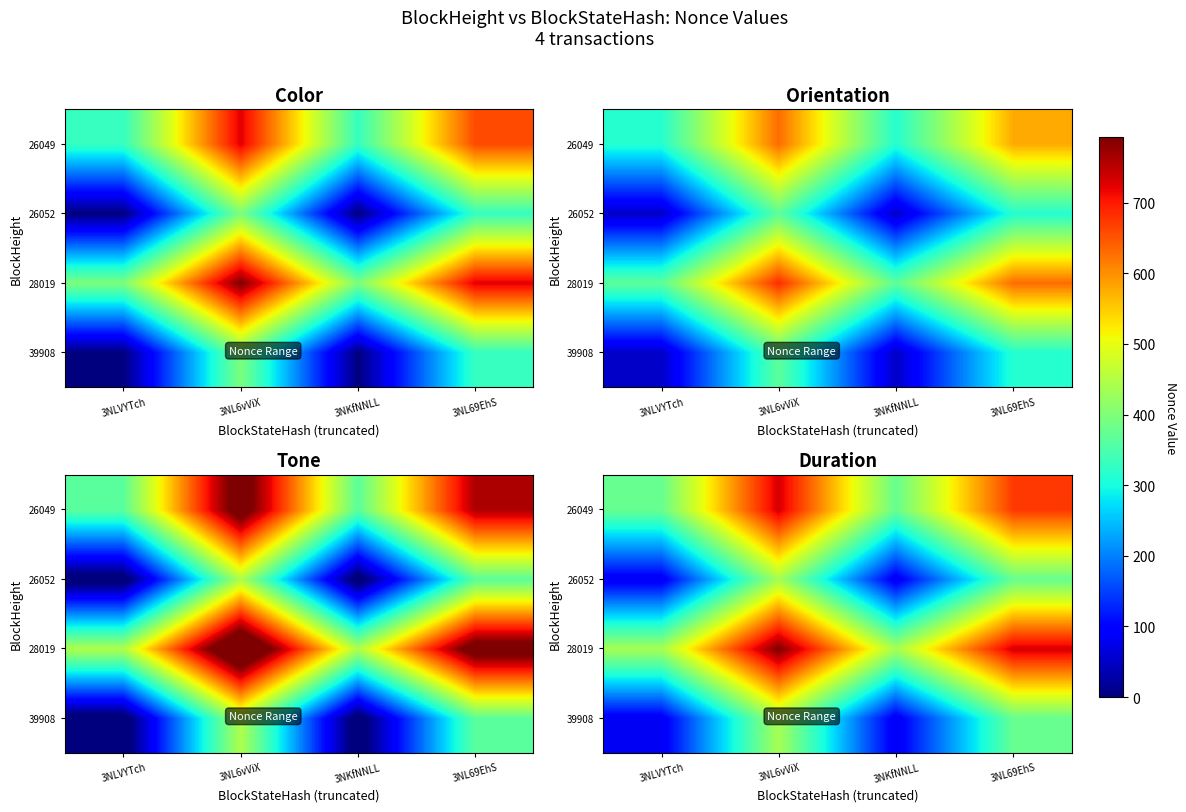

Count the number of categories in the chart.

4